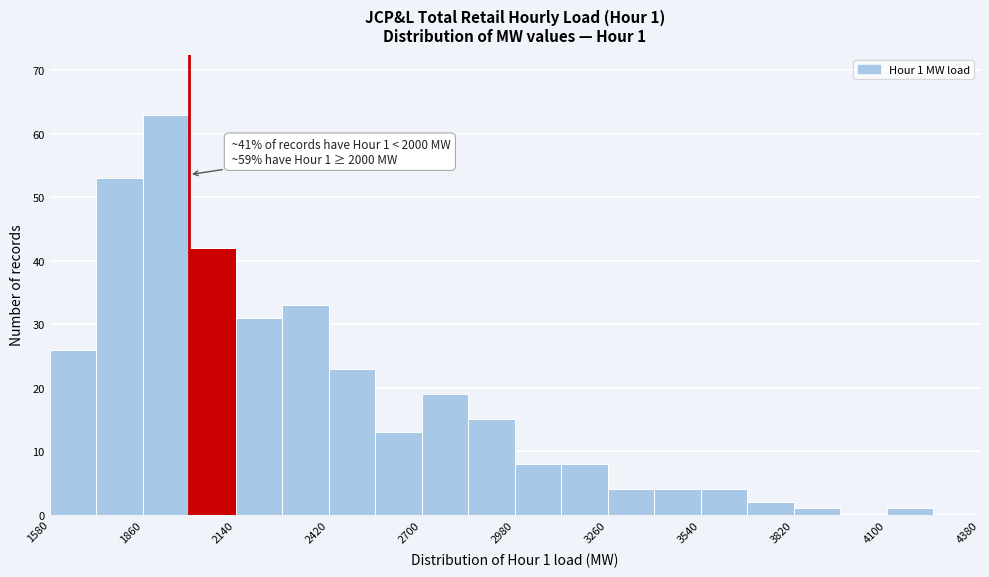

Around what value on the x-axis is the tallest bar? Give the approximate position of its centre, as read against the axis.

1950